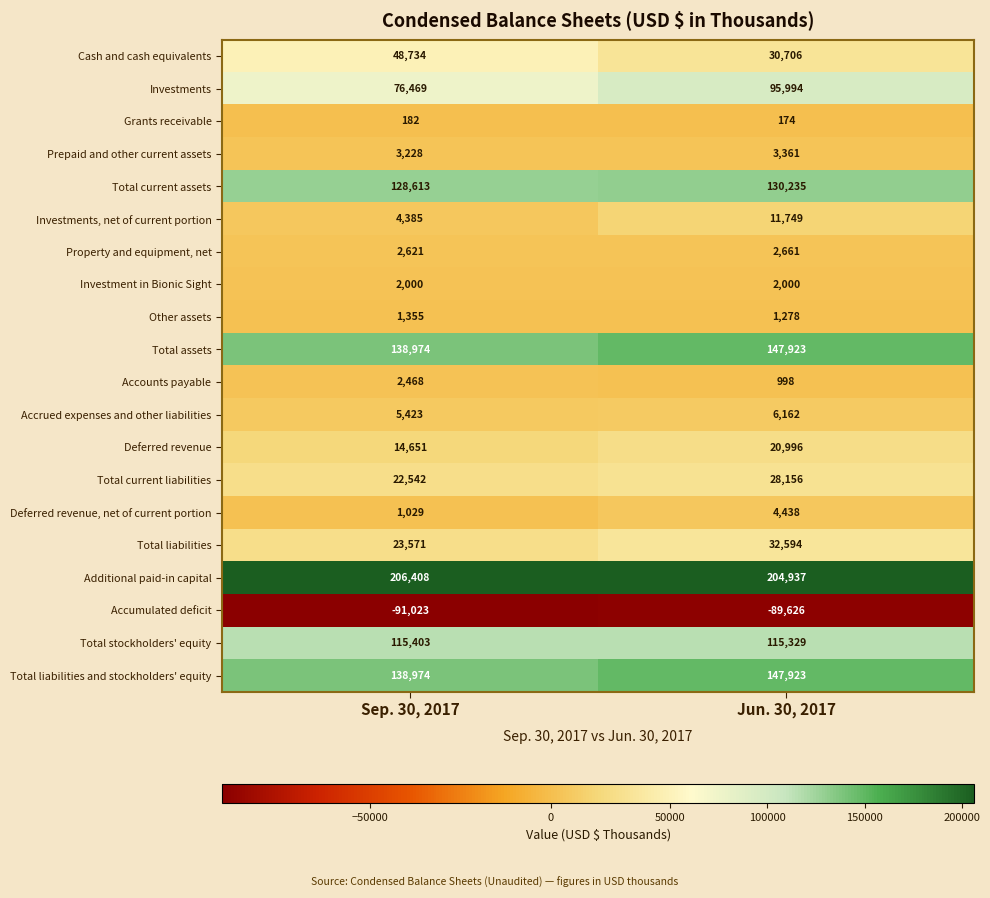

What is the approximate value of Investments at Sep. 30, 2017, to the nearest 100?

76500